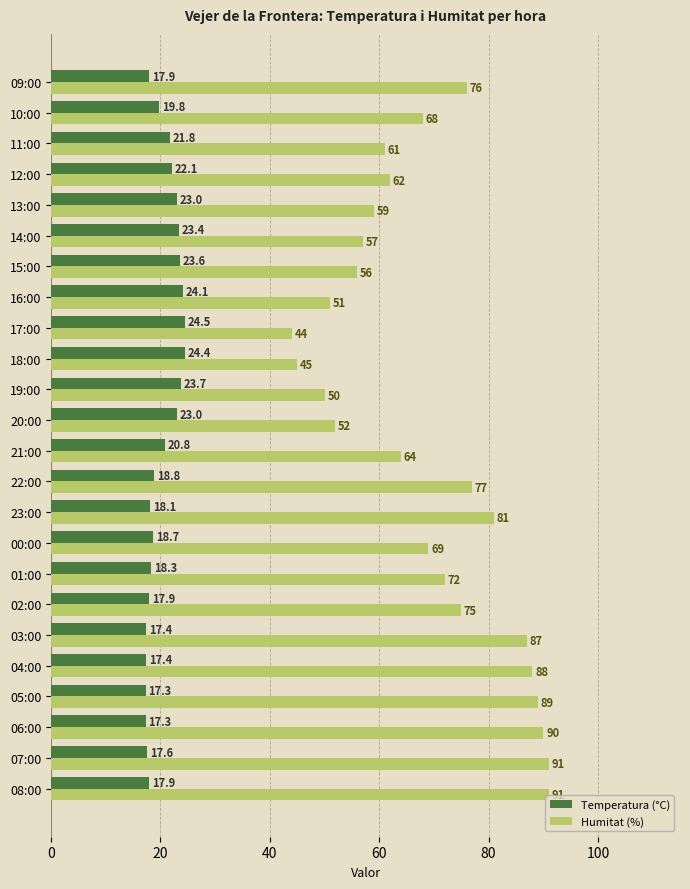

Between 16:00 and 13:00, which series saw the biggest shift?

Humitat (%)